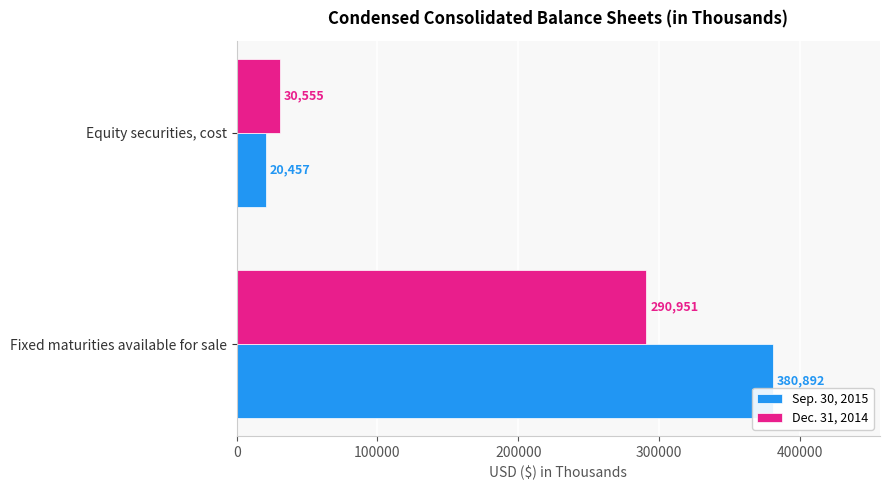

What is the smallest value displayed?

20457